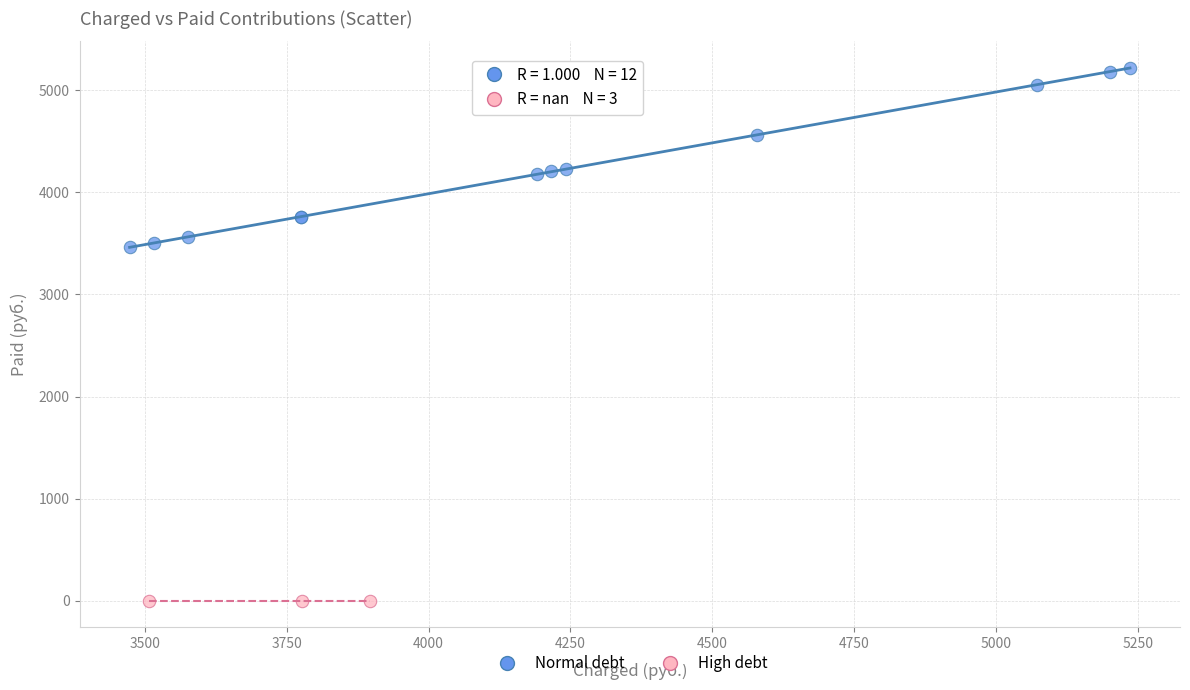

Which series contains the highest Y value?

Normal debt